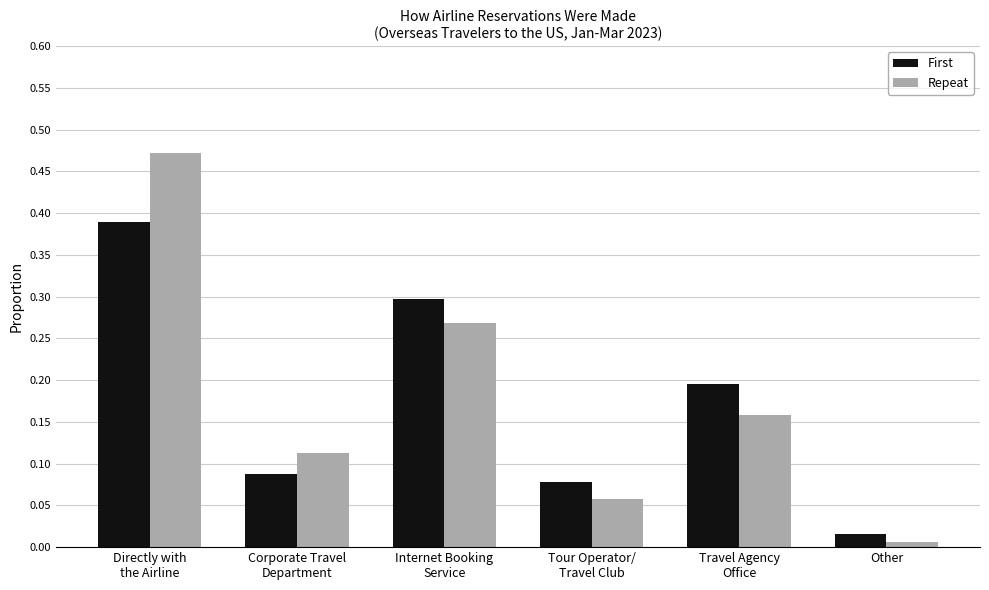

What is the sum of all First values?

1.1